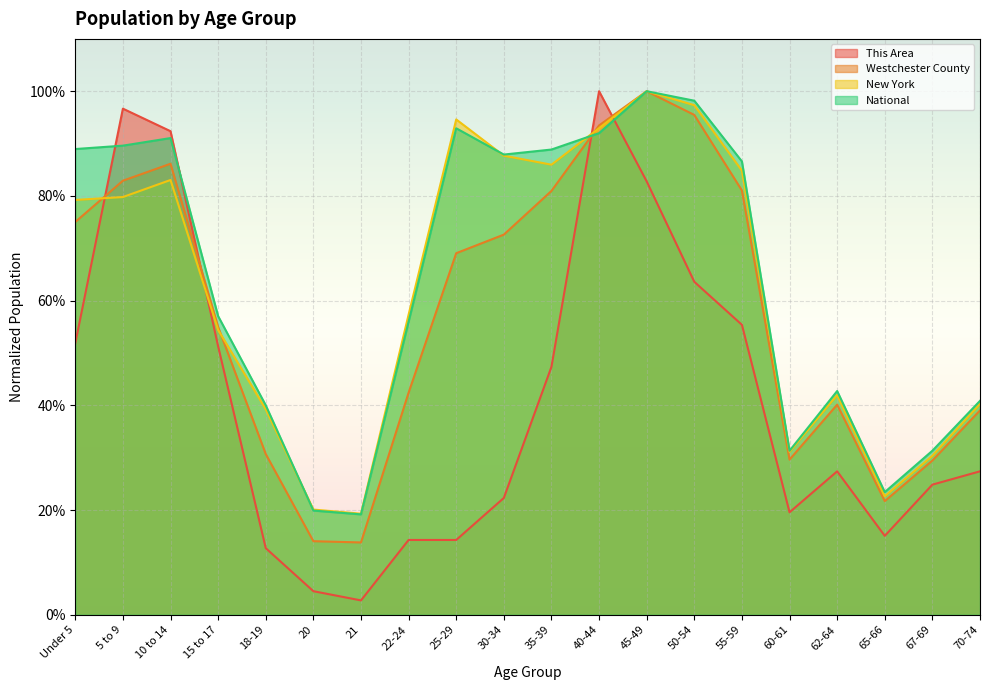

Between 20 and 25-29, which series saw the biggest shift?

New York